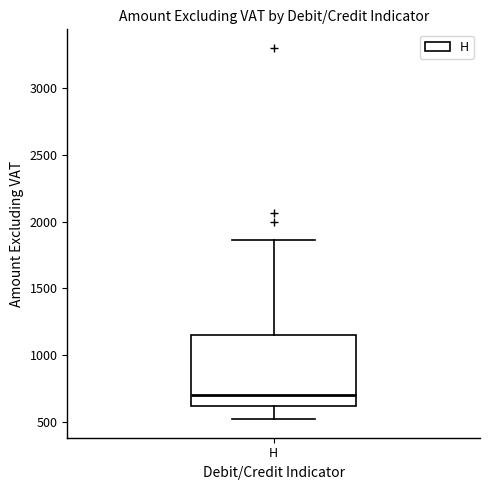

Where does the upper whisker of the box for H end on the y-axis? The values are not printed on the chart, so give them approximately, as read against the axis.

1850